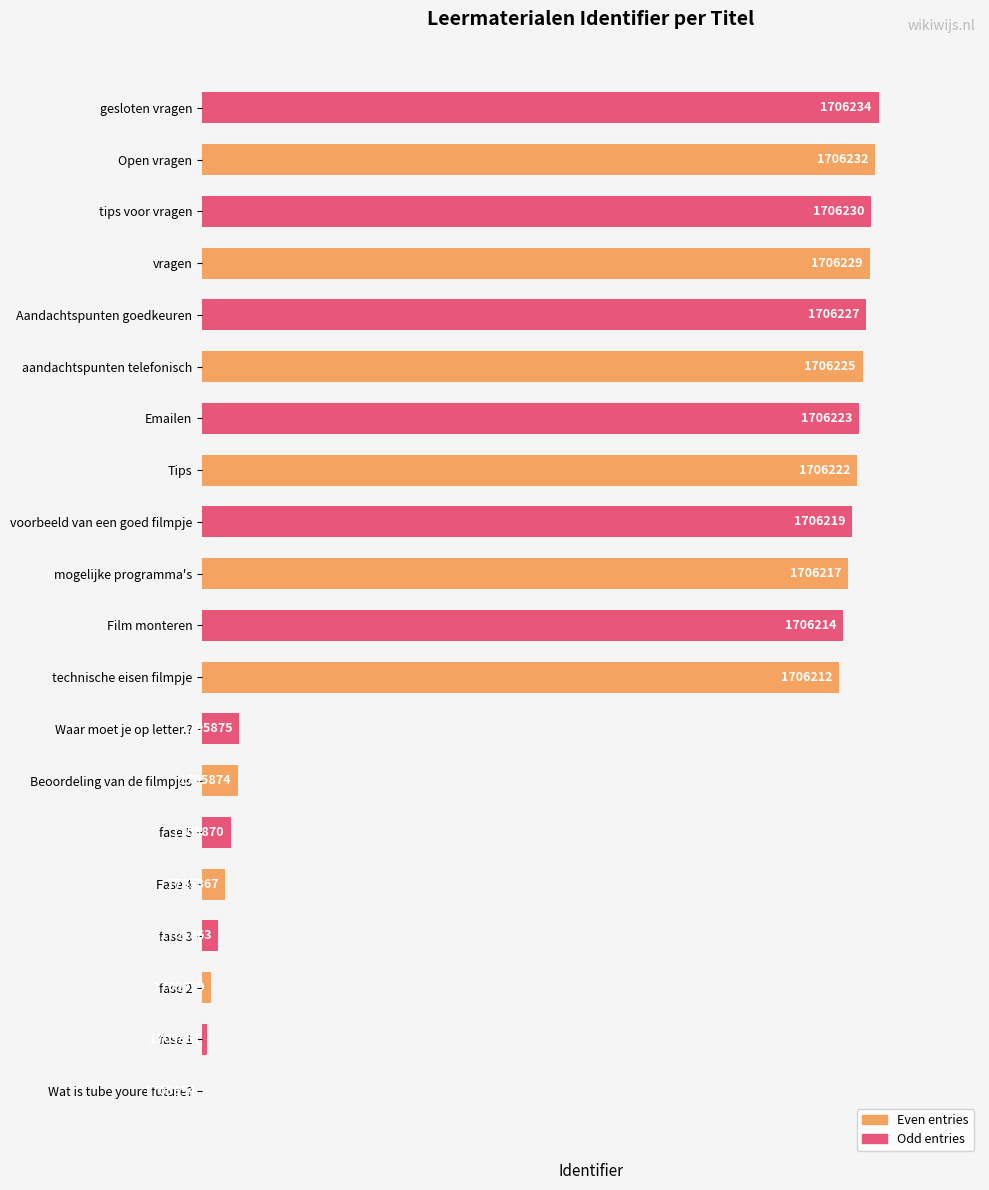

Does the chart contain any negative values?

No